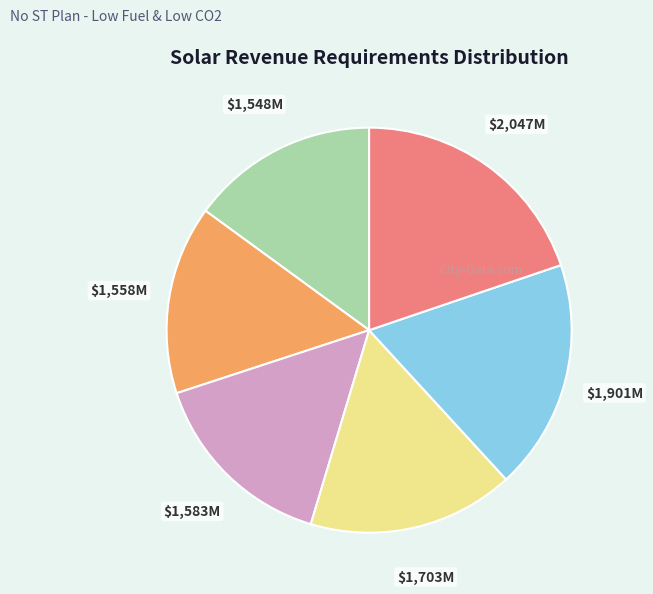

Is there a majority slice in this chart?

No